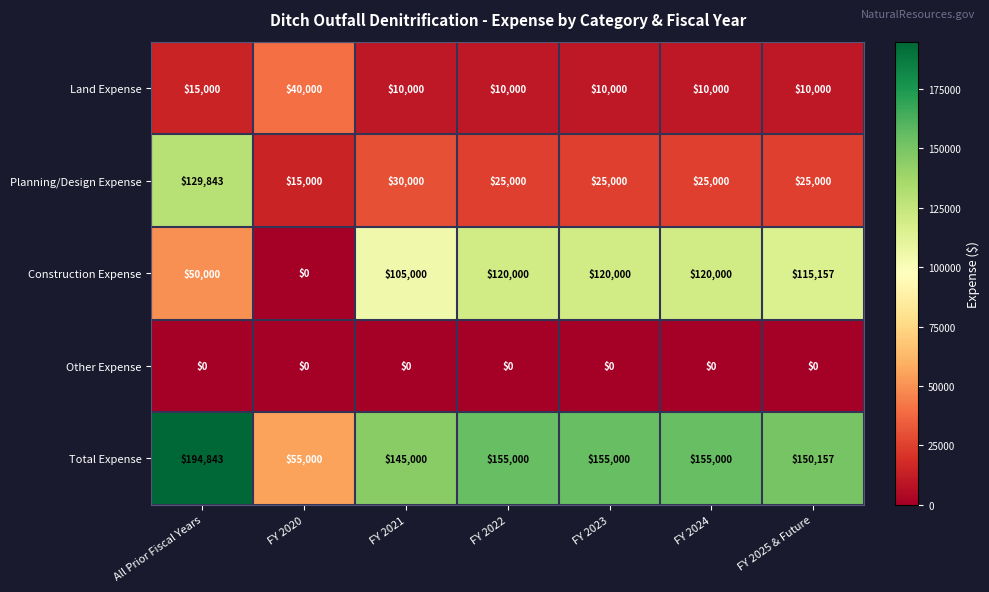

At which category is the sum across all series the highest?

All Prior Fiscal Years